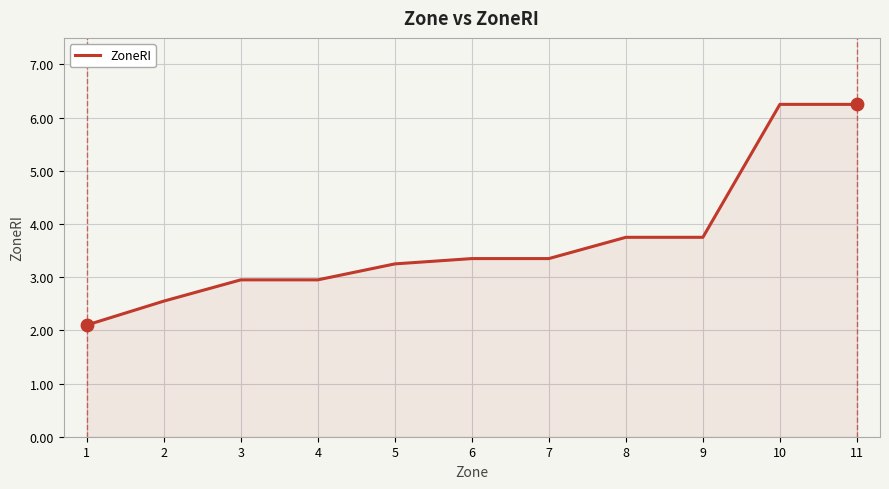

What is the ratio of the value at 8 to the value at 1?

1.8